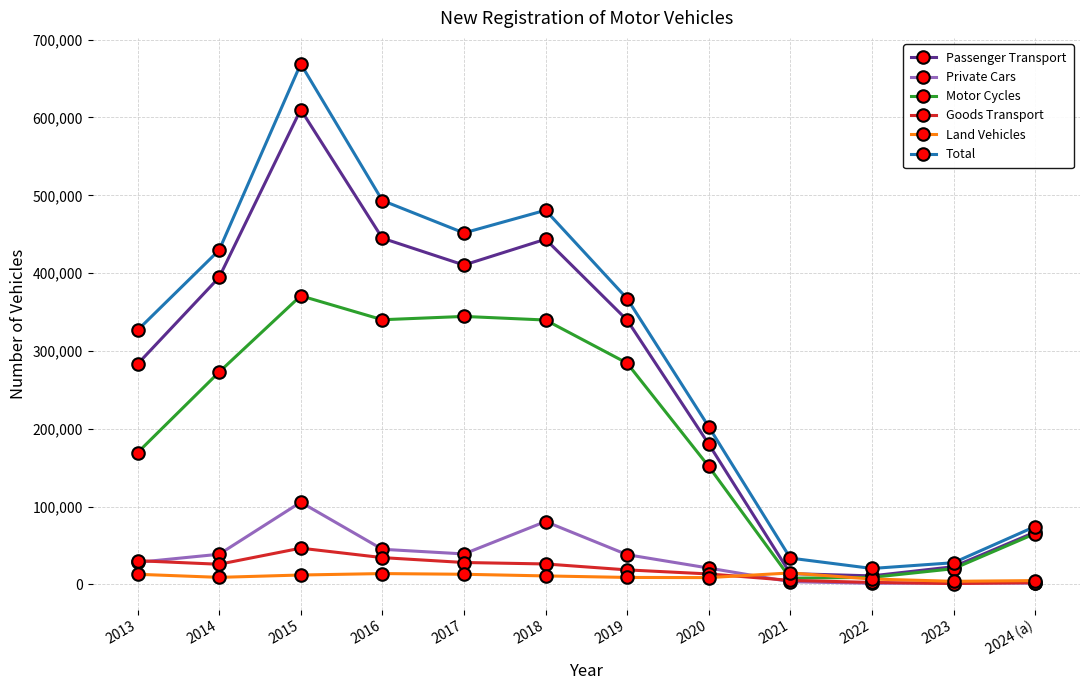

What is the highest value of the Land Vehicles series?

14767